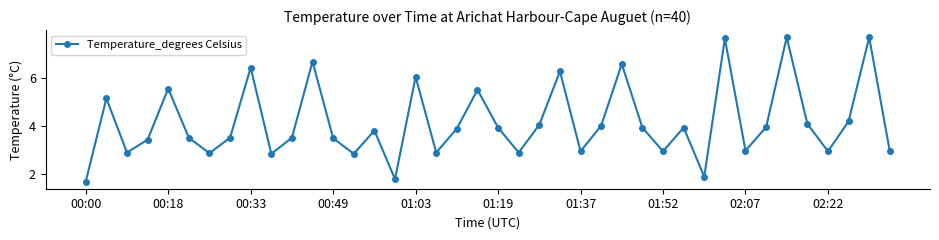

True or false: the data has more than 2 interior local peaks.

True